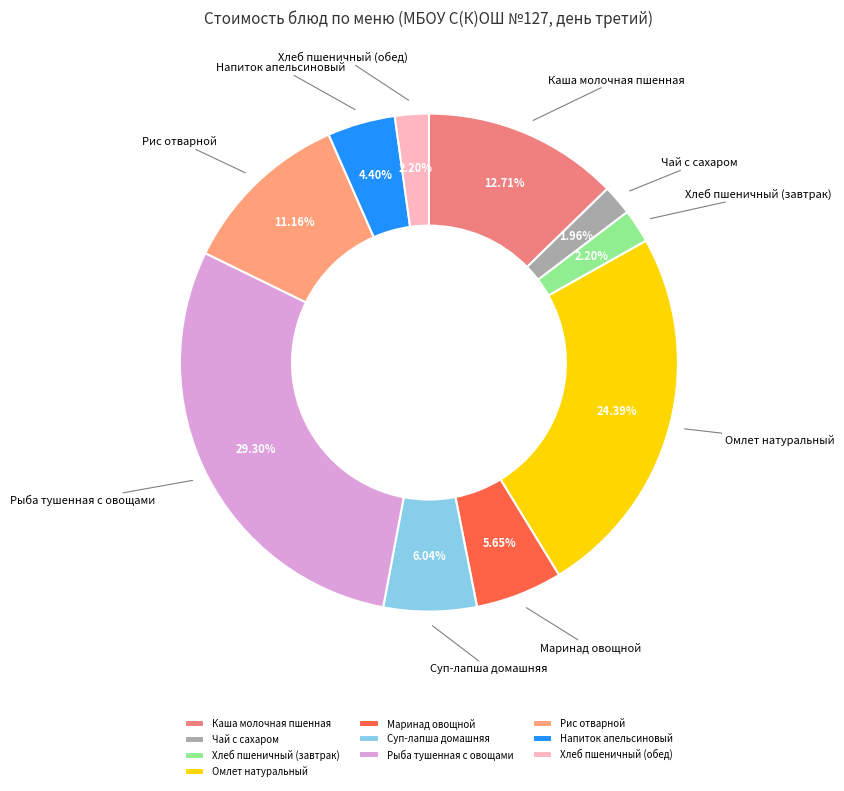

The Напиток апельсиновый slice represents 10% of the pie. True or false?

False